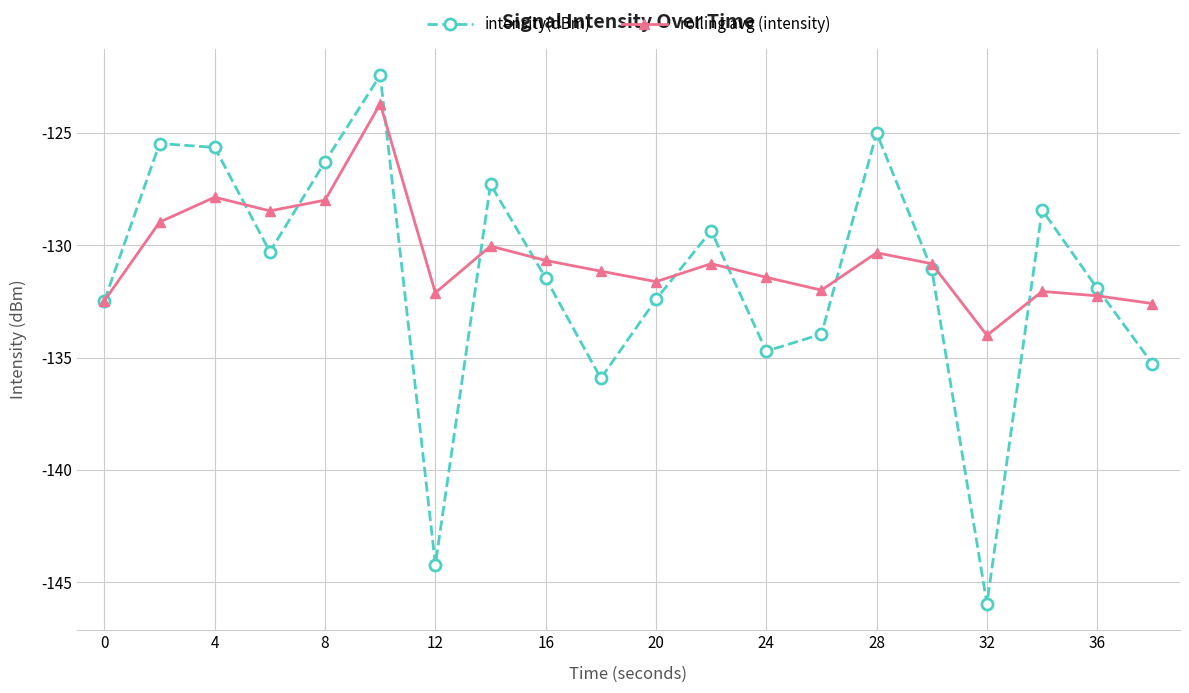

What is the minimum value shown in the chart?

-146.0